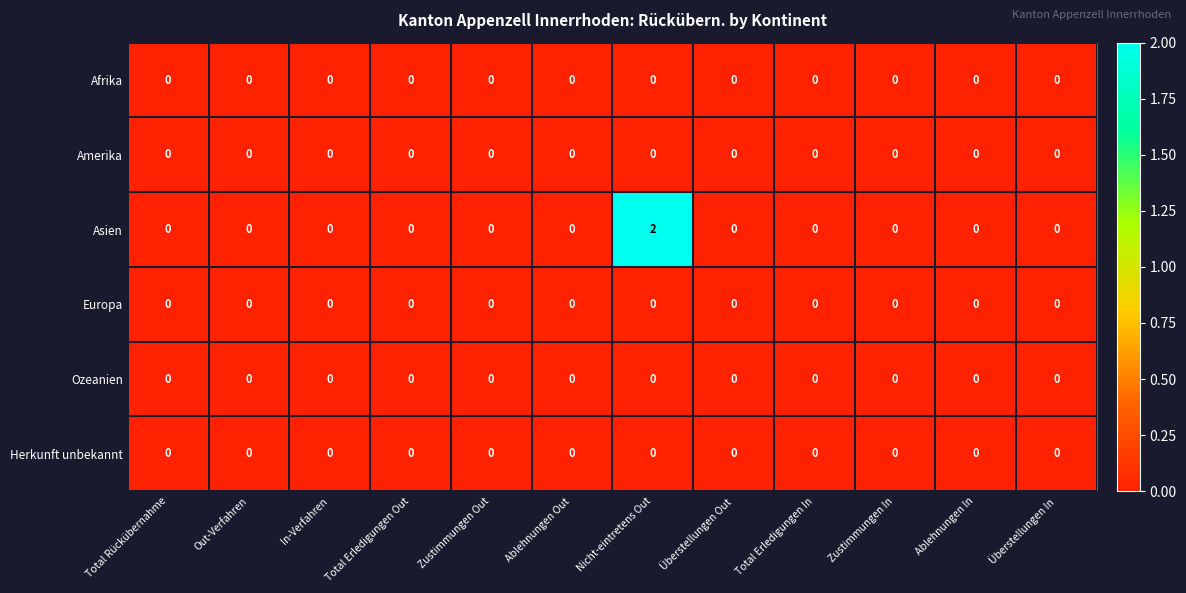

Which series has the largest total across all categories?

Asien